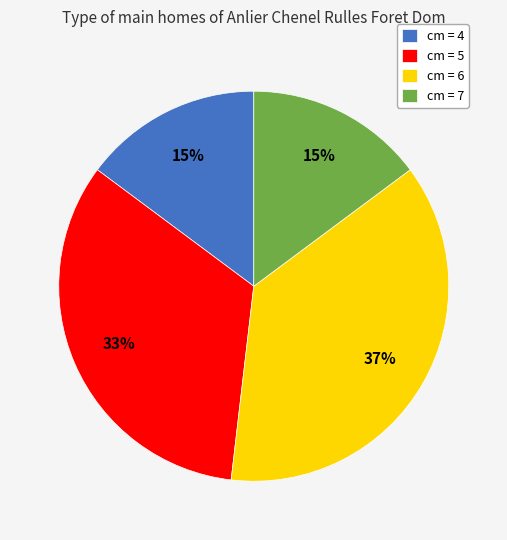

Is it true that cm = 4 is 15% of the pie?

True